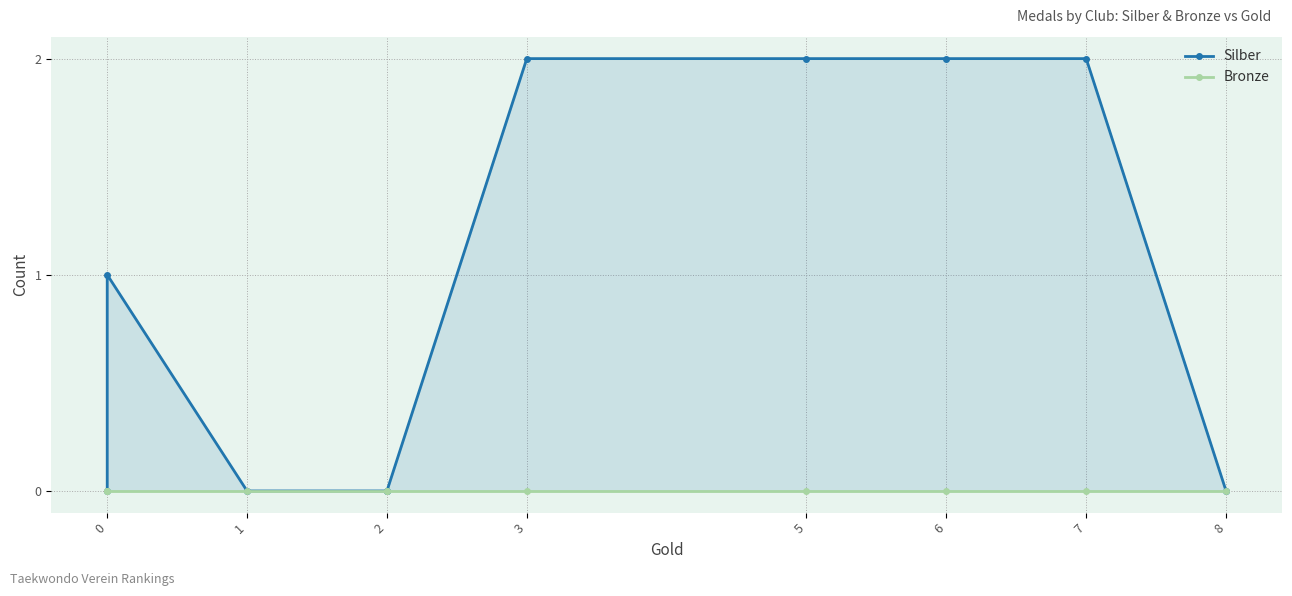

Does the chart have visible grid lines?

Yes